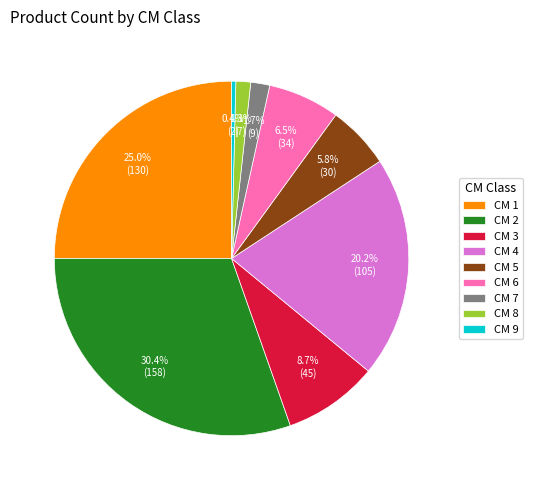

Does any single category account for the majority?

No